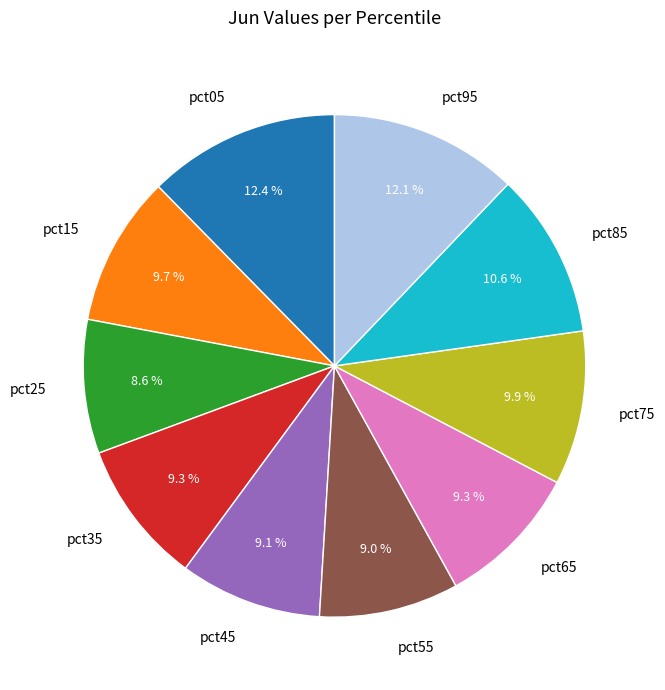

To the nearest percent, what is the difference between the pct95 and pct35 slice percentages?

3%